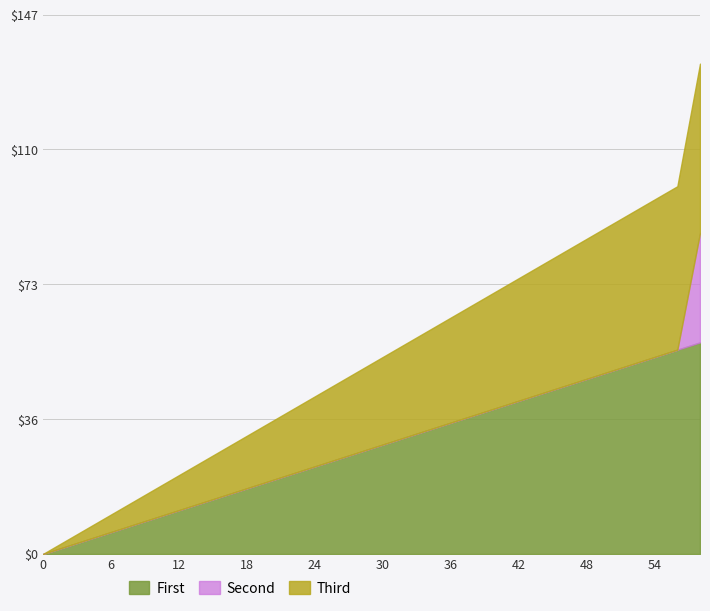

What are all the series names shown in the legend?

First, Second, Third